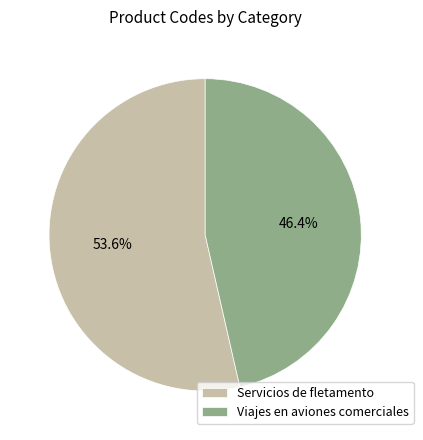

Which category has the biggest portion of the pie?

Servicios de fletamento